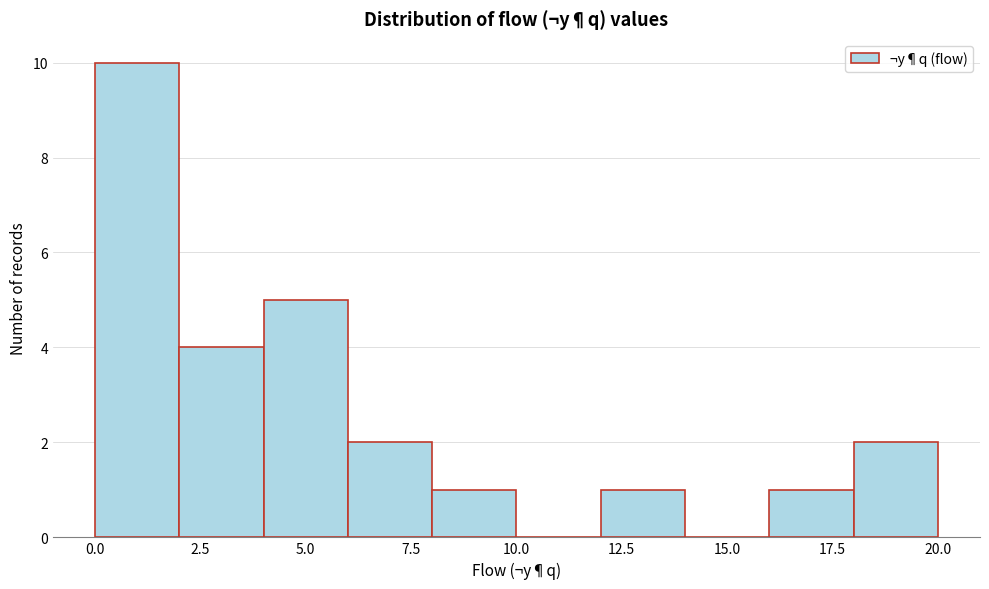

Reading left to right, transcribe this chart: for each bar, give the range it covers on the x-axis and its height. The values are not printed on the chart, so give them approximately, as read against the axis.

0 to 2: 10
2 to 4: 4
4 to 6: 5
6 to 8: 2
8 to 10: 1
10 to 12: 0
12 to 14: 1
14 to 16: 0
16 to 18: 1
18 to 20: 2